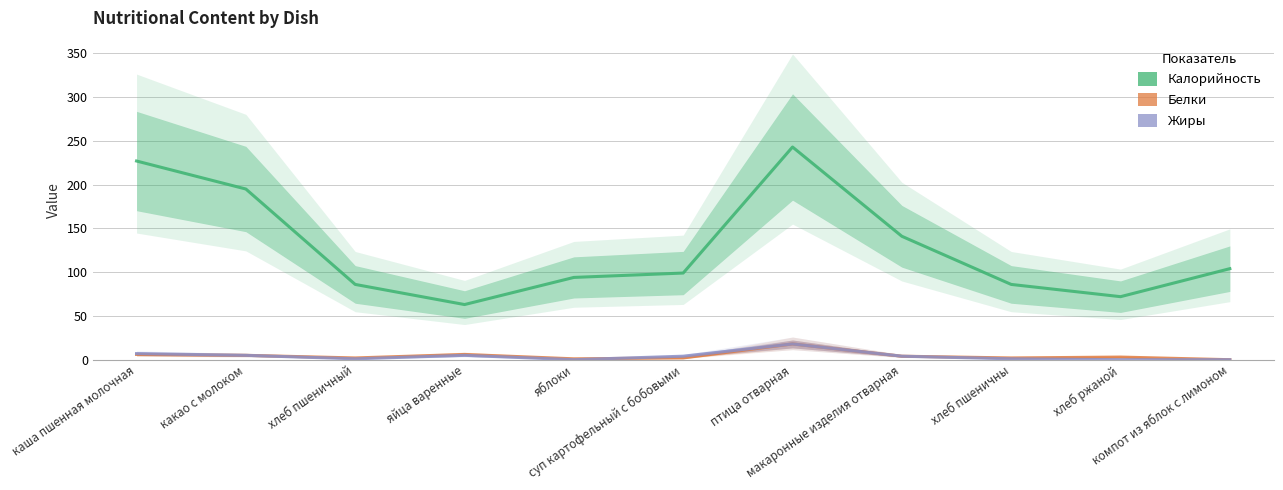

In Калорийность, how many points are higher than both neighbors (excluding endpoints)?

1